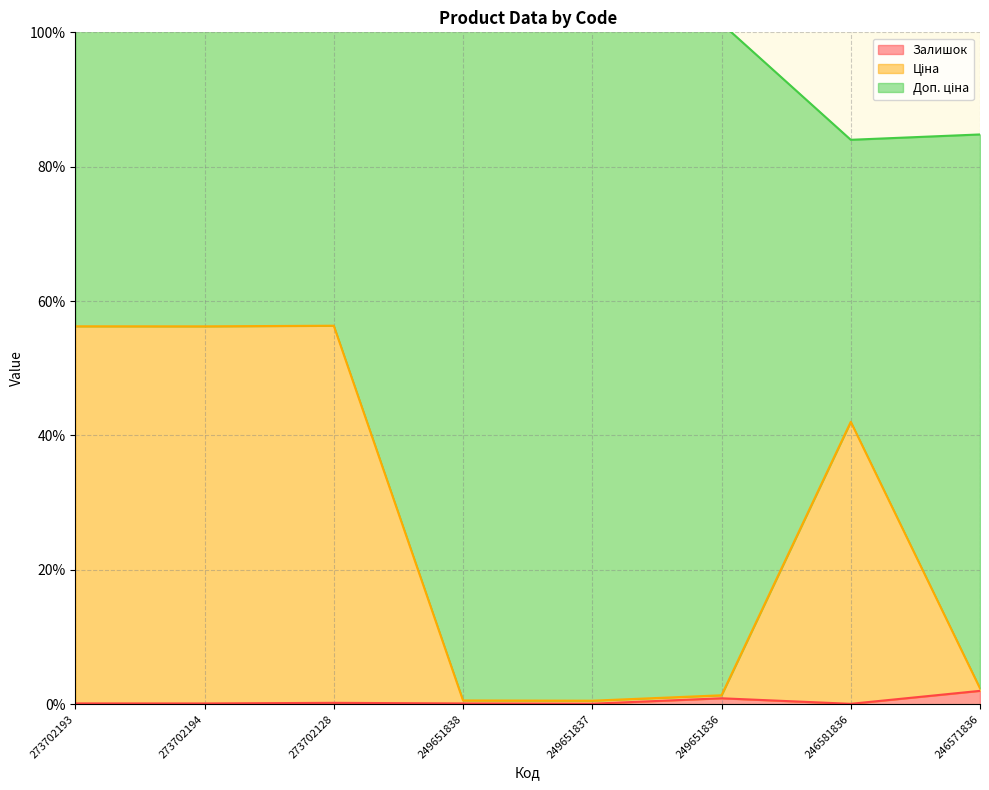

What is the maximum value for Залишок?

2.0